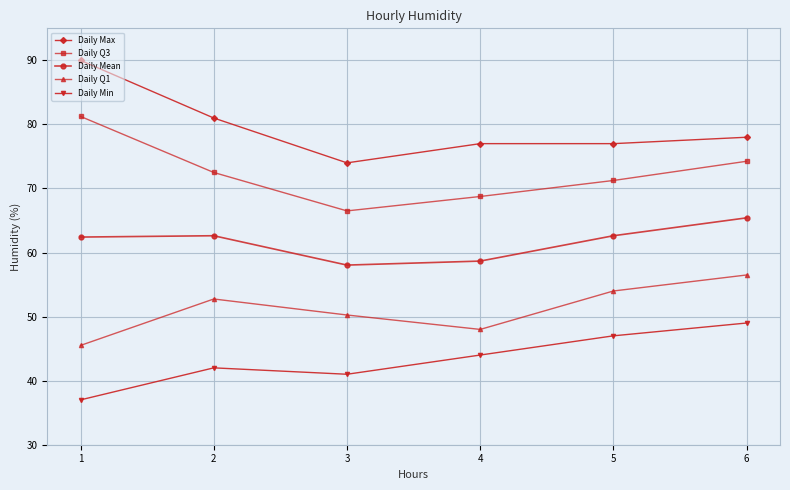

What is the difference between the highest and lowest values at 2?

39.0